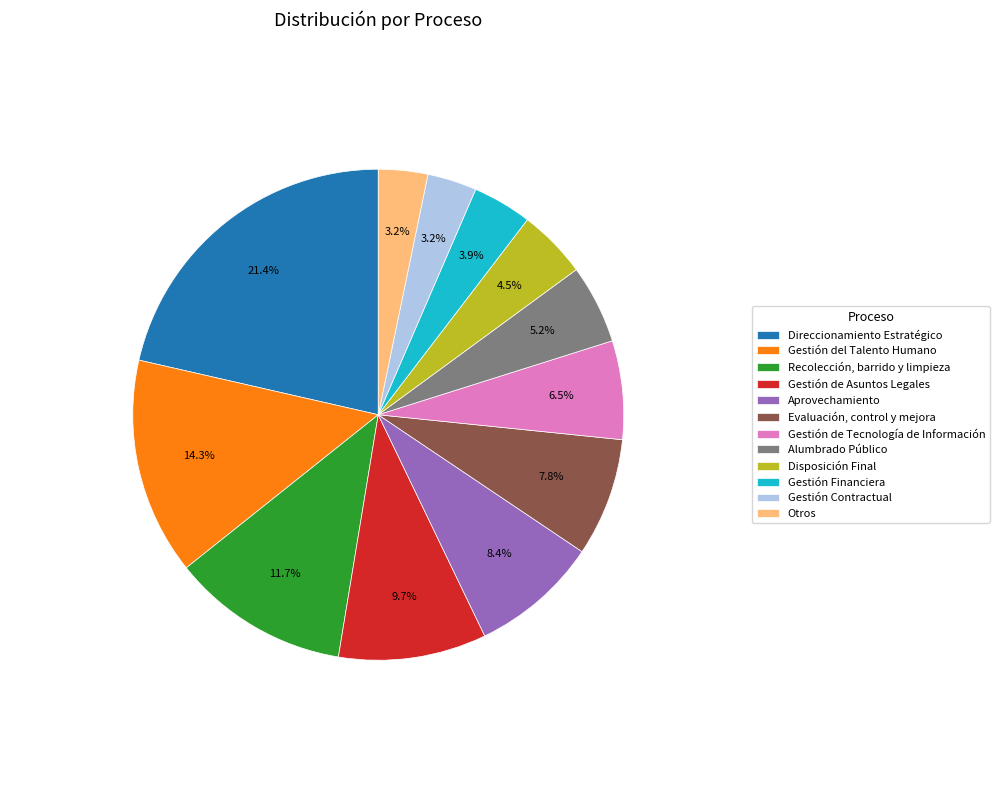

What percentage is NOT represented by Recolección, barrido y limpieza?

88.3%